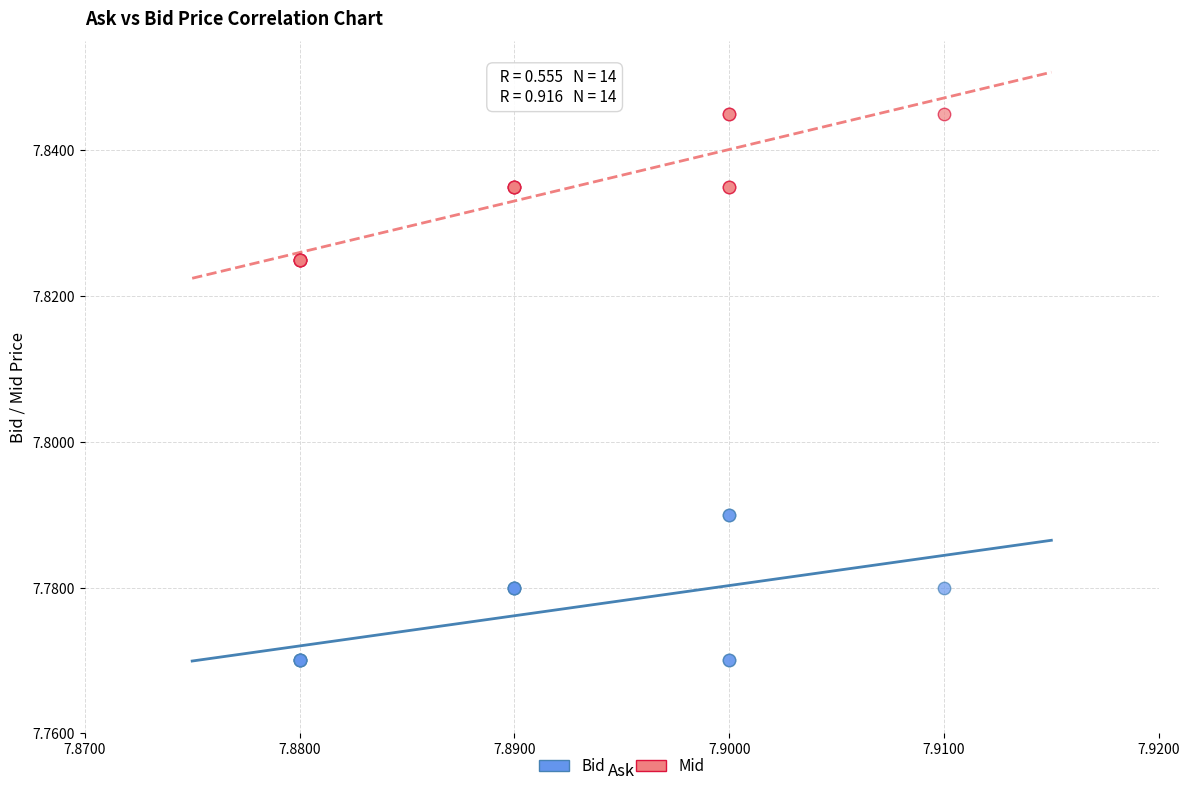

Which series contains the lowest Y value?

Bid